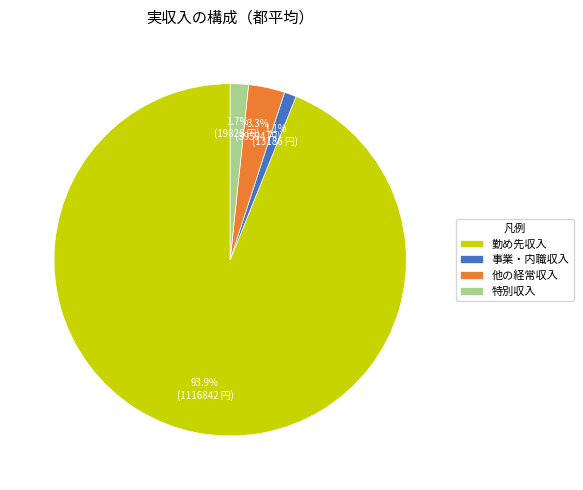

What is the majority slice?

勤め先収入